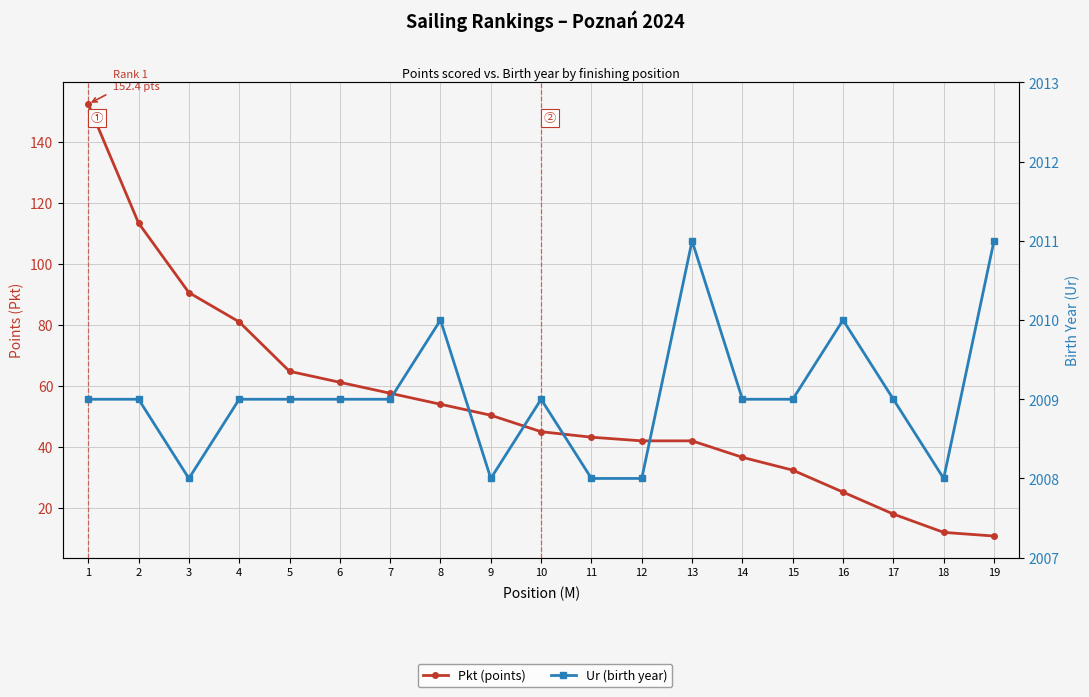

What is the spread (max minus min) of values at 14?

1972.4